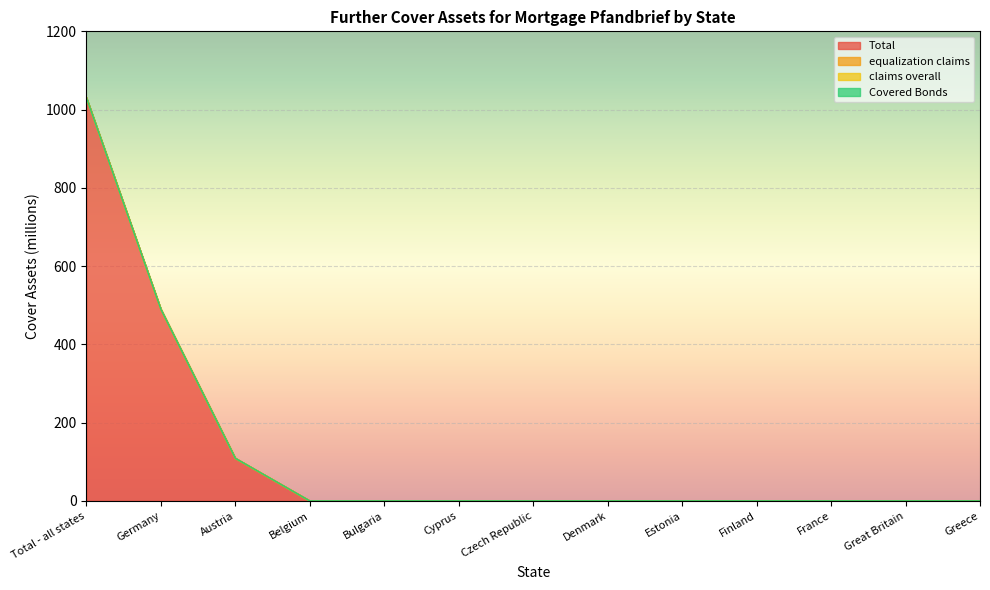

What is the maximum value for Total?

1030.6